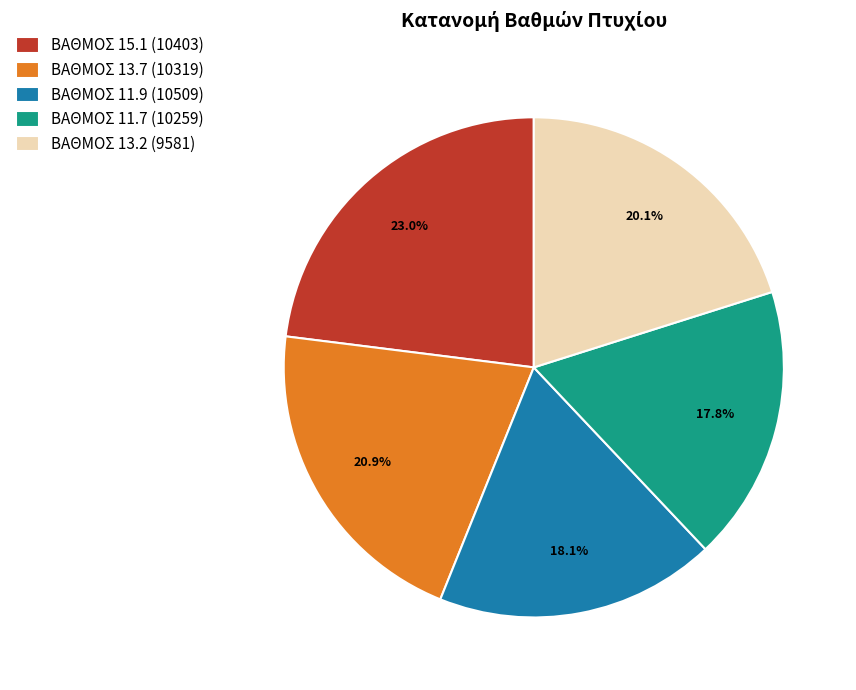

Do ΒΑΘΜΟΣ 15.1 (10403) and ΒΑΘΜΟΣ 11.9 (10509) together represent more than half of the pie?

No